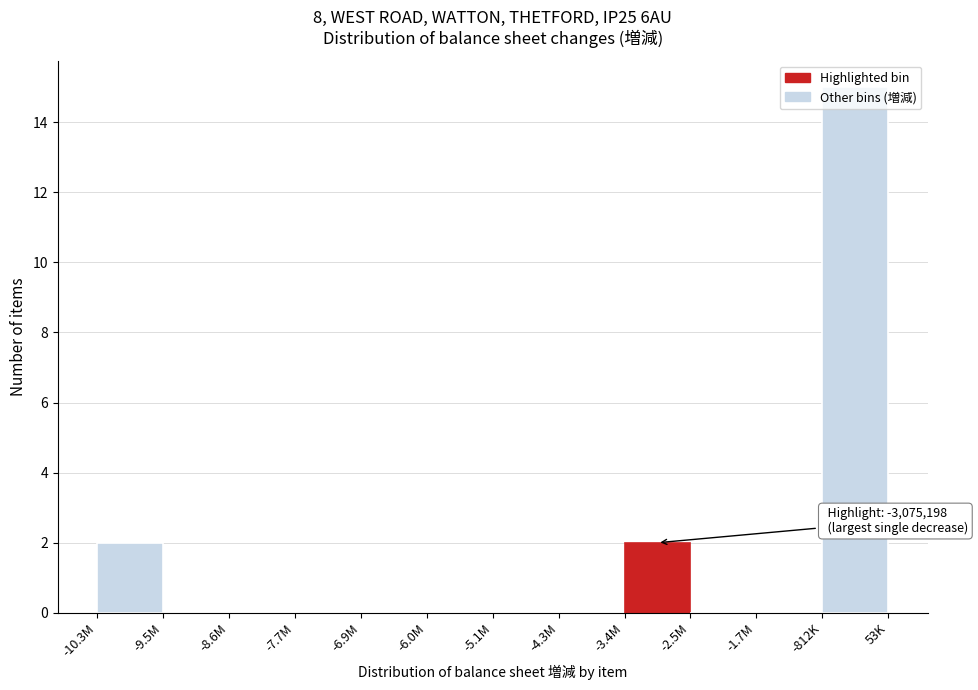

What is the sum of all values?

19